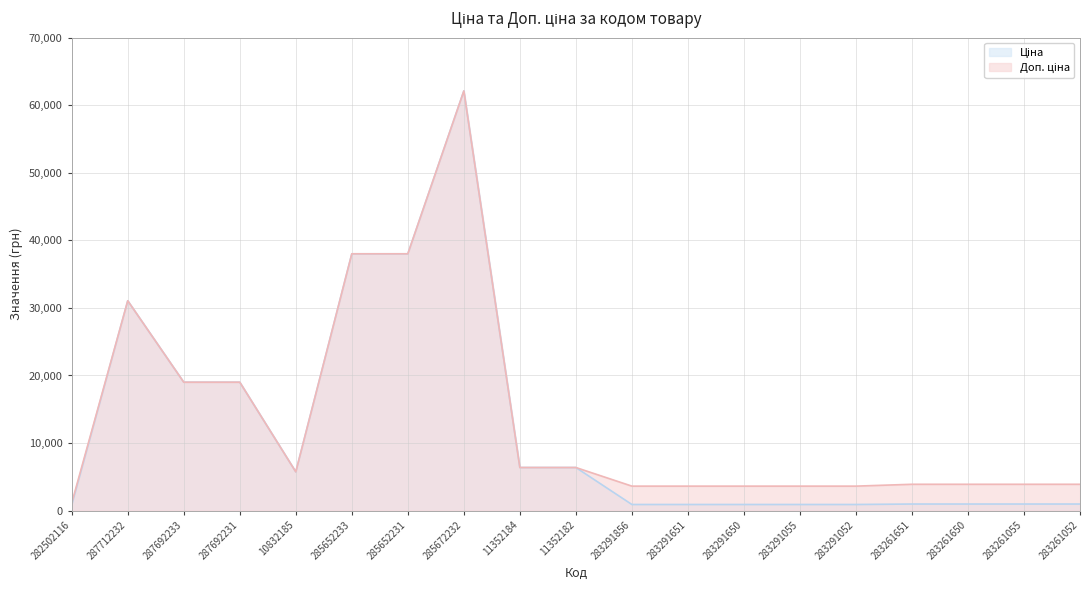

Is it true that Доп. ціна equals 3589.7 at 10832185?

False